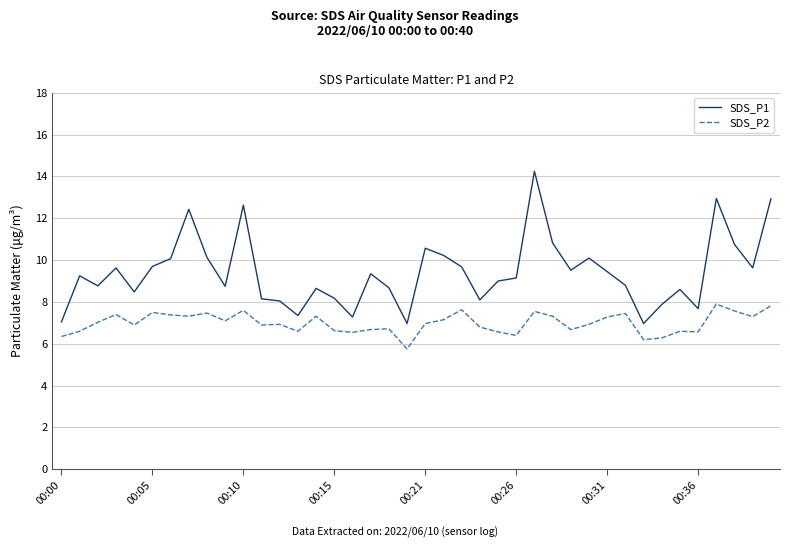

What is the minimum value for SDS_P1?

7.0